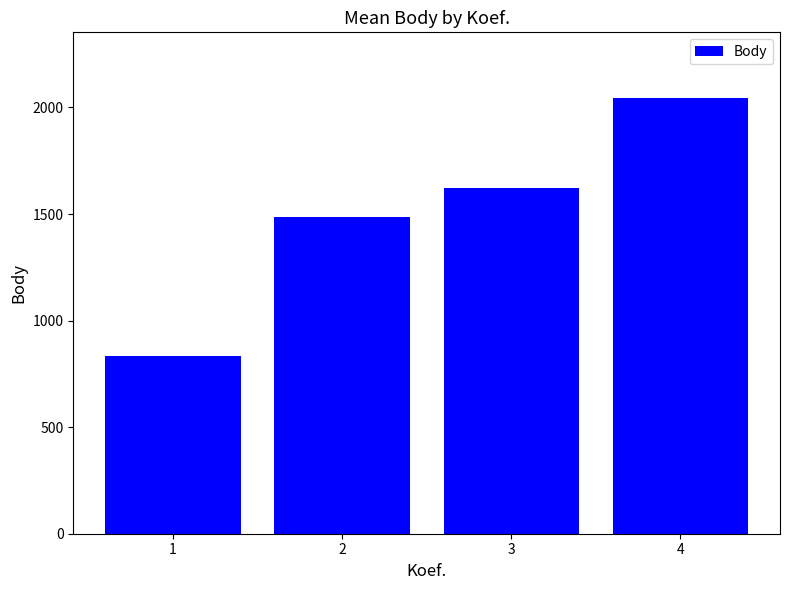

What is the value of the 4th bar from the left?

2045.8